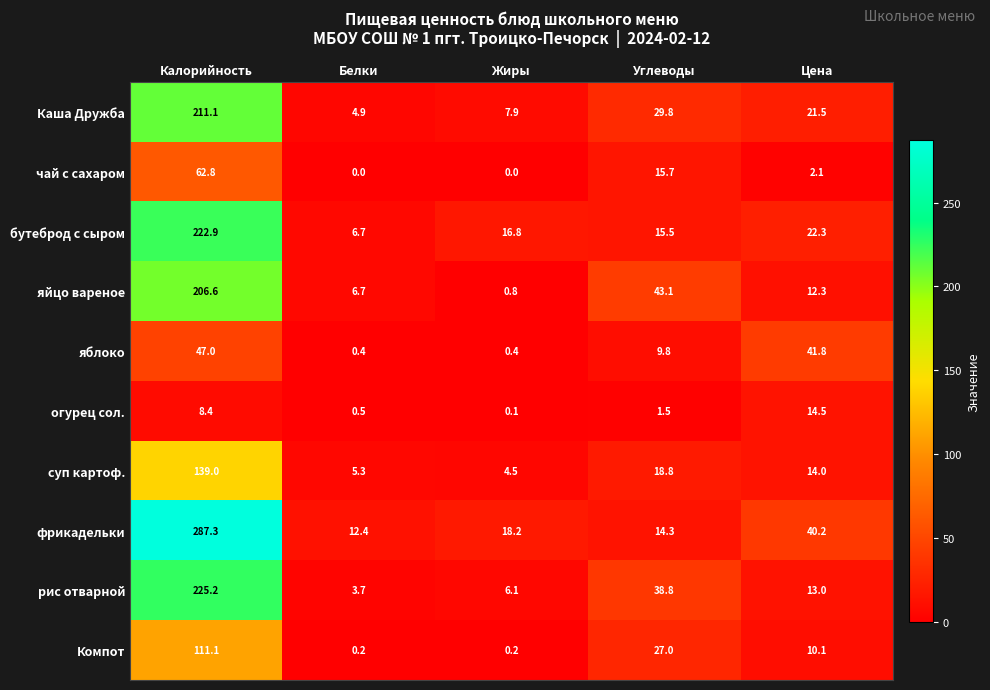

Which series has the widest spread of values?

фрикадельки